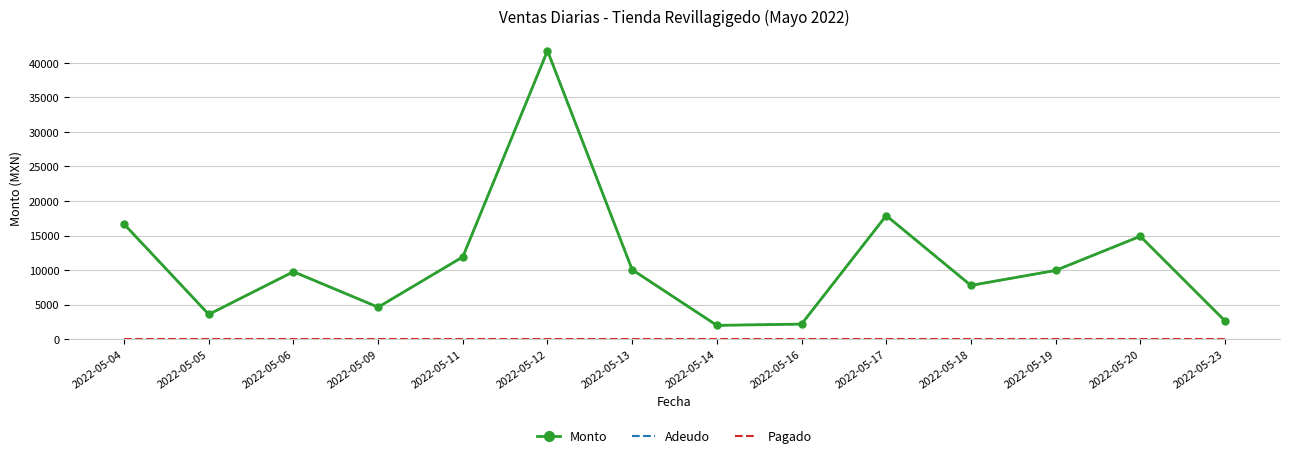

Reading right to left, transcribe all the data shown in this chart.

Monto: 2022-05-23=2650.0	2022-05-20=14895.0	2022-05-19=9951.0	2022-05-18=7780.0	2022-05-17=17888.0	2022-05-16=2180.0	2022-05-14=2000.0	2022-05-13=10056.0	2022-05-12=41750.0	2022-05-11=11912.0	2022-05-09=4630.0	2022-05-06=9765.0	2022-05-05=3585.6	2022-05-04=16657.0
Adeudo: 2022-05-23=2650.0	2022-05-20=14895.0	2022-05-19=9951.0	2022-05-18=7780.0	2022-05-17=17888.0	2022-05-16=2180.0	2022-05-14=2000.0	2022-05-13=10056.0	2022-05-12=41750.0	2022-05-11=11912.0	2022-05-09=4630.0	2022-05-06=9765.0	2022-05-05=3585.6	2022-05-04=16657.0
Pagado: 2022-05-23=0.0	2022-05-20=0.0	2022-05-19=0.0	2022-05-18=0.0	2022-05-17=0.0	2022-05-16=0.0	2022-05-14=0.0	2022-05-13=0.0	2022-05-12=0.0	2022-05-11=0.0	2022-05-09=0.0	2022-05-06=0.0	2022-05-05=0.0	2022-05-04=0.0